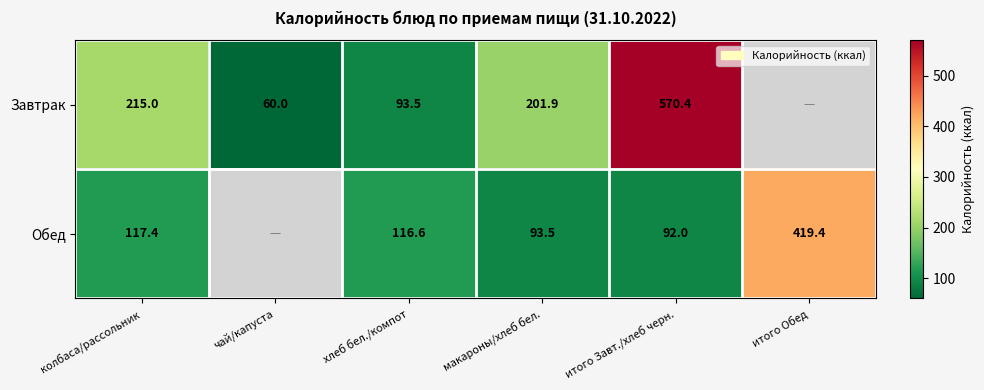

What is the total value across all series at колбаса/рассольник?

332.4